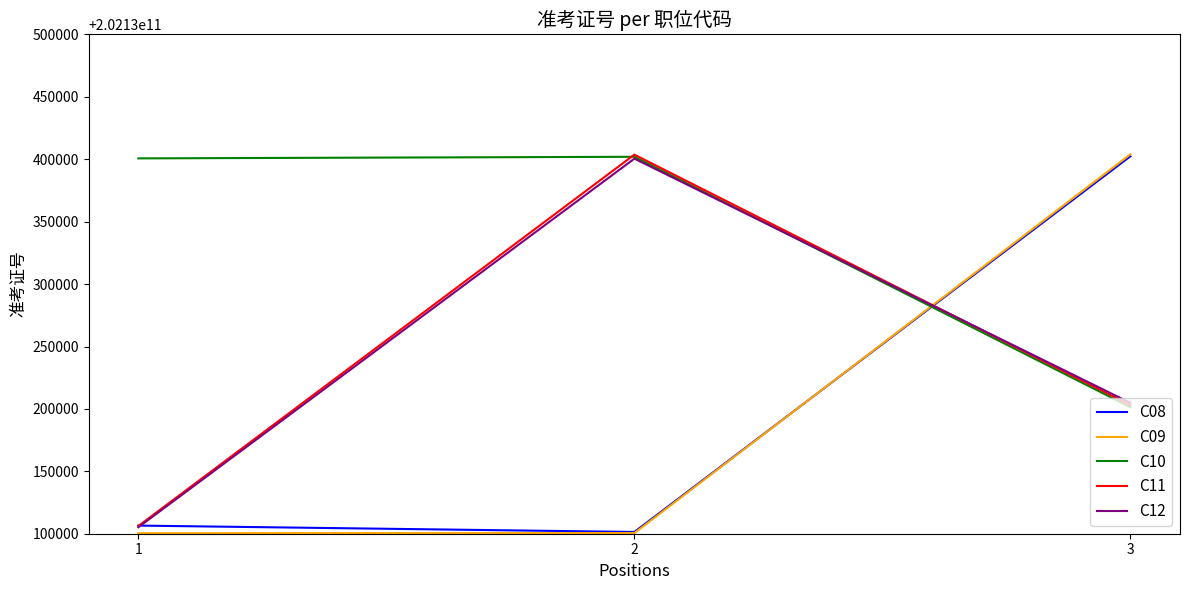

What is the minimum value shown in the chart?

202130100429